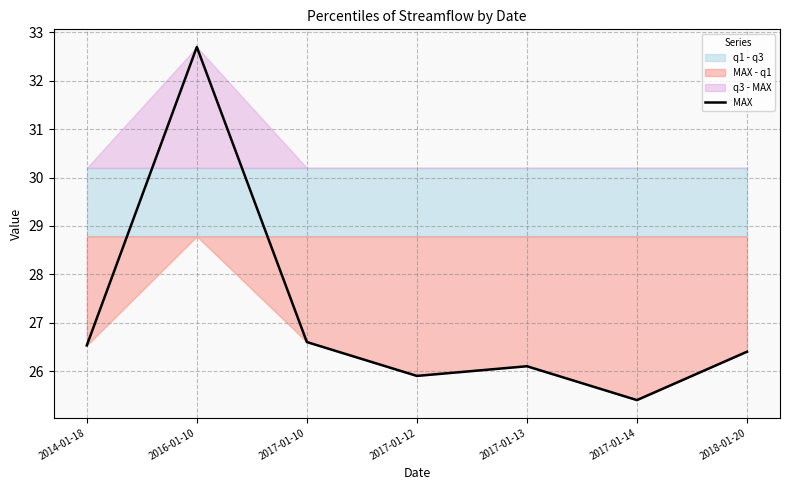

Rank the categories by value from highest to lowest.

2016-01-10, 2017-01-10, 2014-01-18, 2018-01-20, 2017-01-13, 2017-01-12, 2017-01-14